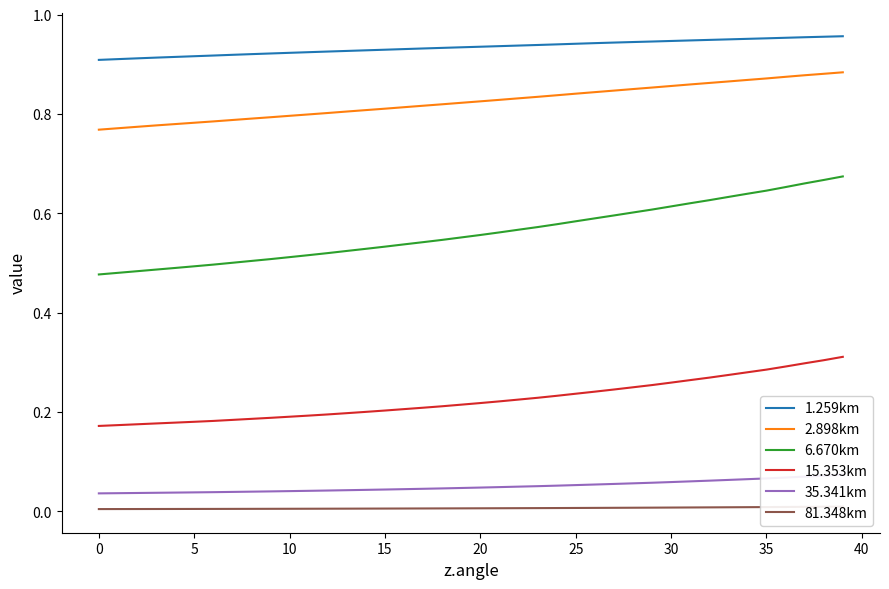

Which series has the largest total across all categories?

1.259km